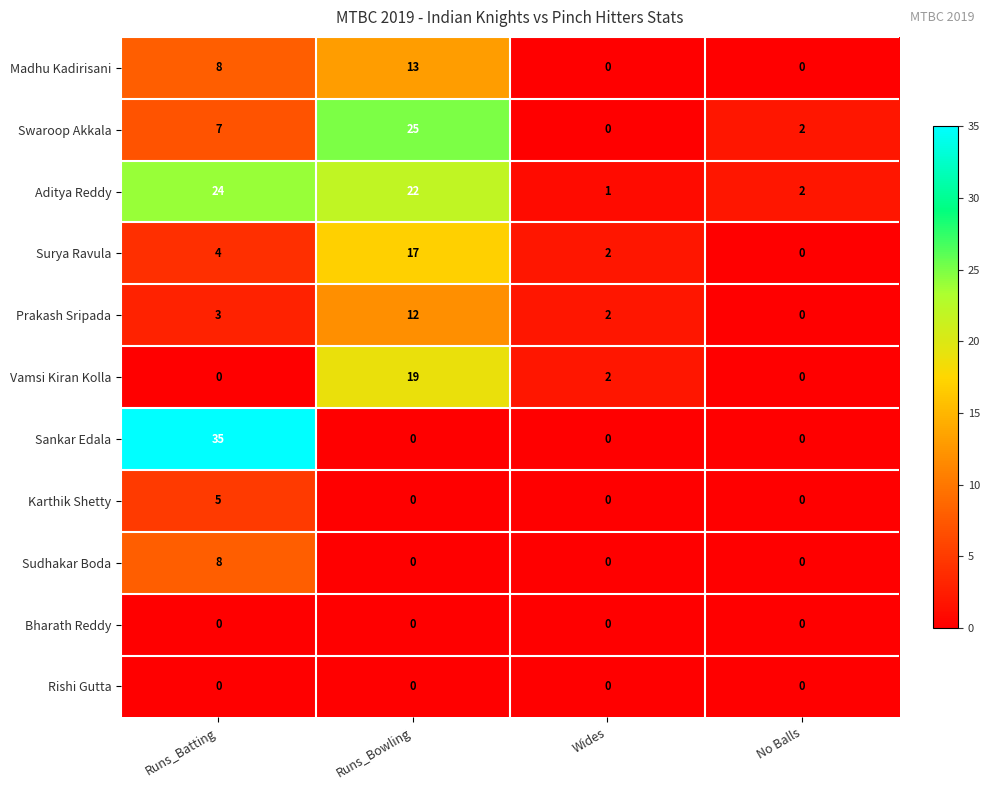

What is the maximum value for Sankar Edala?

35